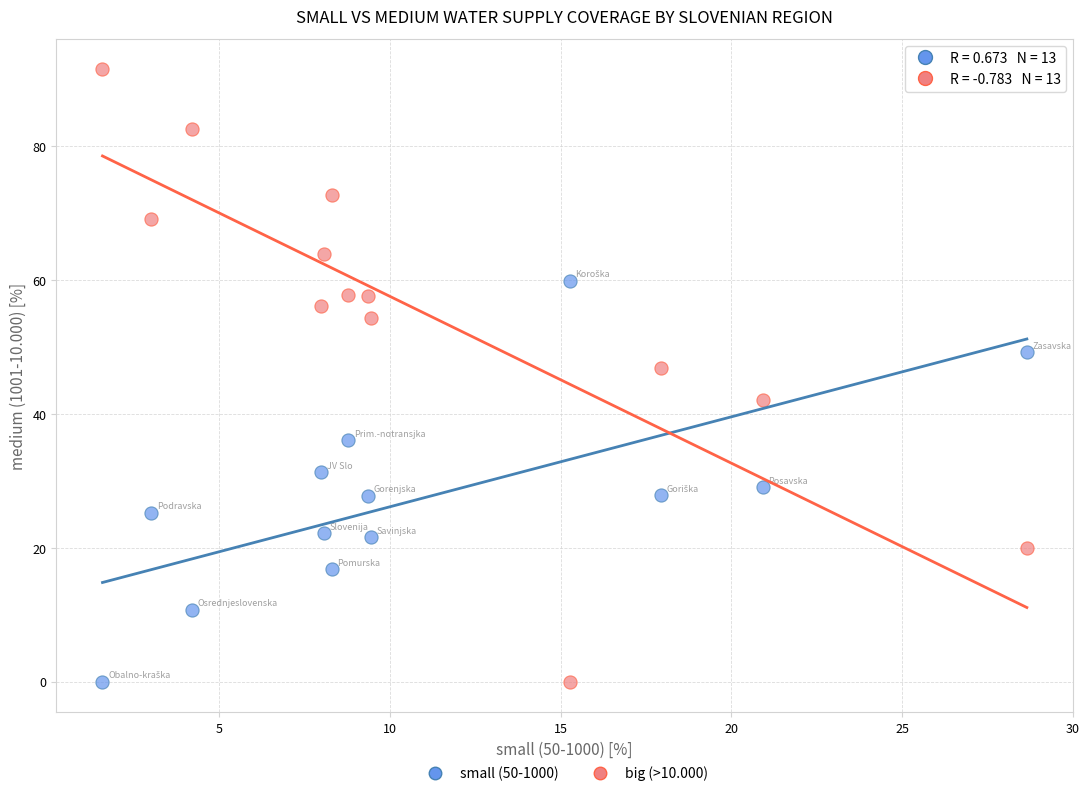

Which series has the widest spread of Y values?

big (>10.000)